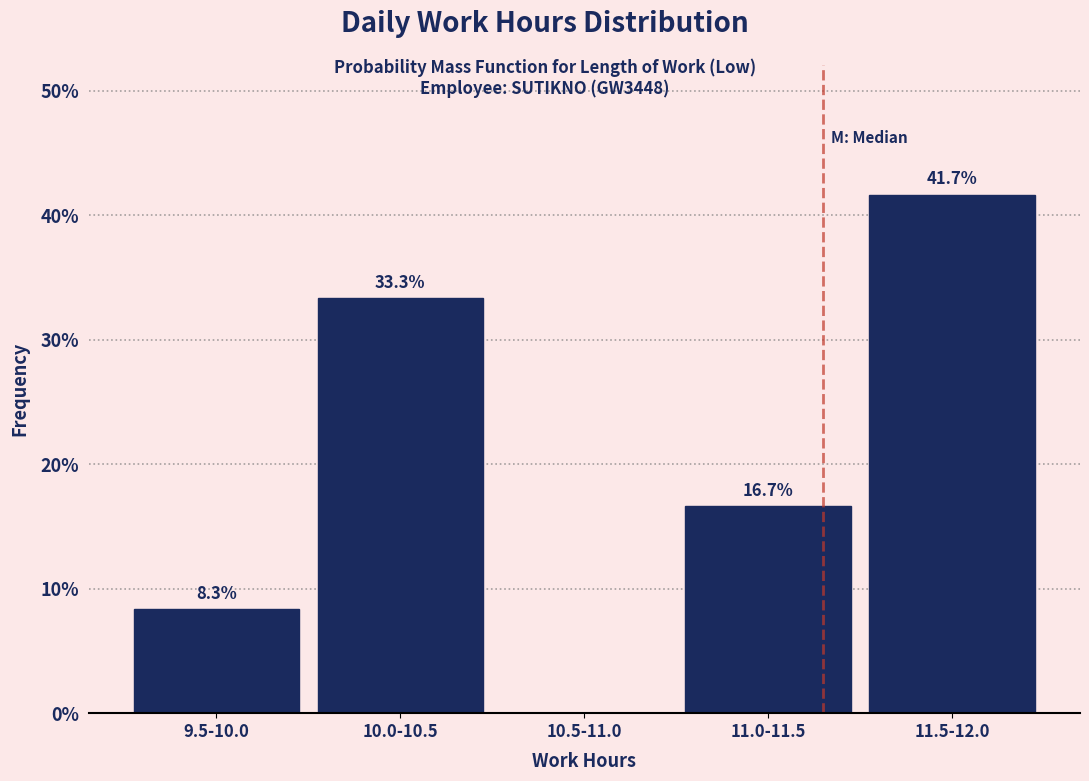

Reading right to left, transcribe all the data shown in this chart.

11.5-12.0=41.7	11.0-11.5=16.7	10.5-11.0=0.0	10.0-10.5=33.3	9.5-10.0=8.3